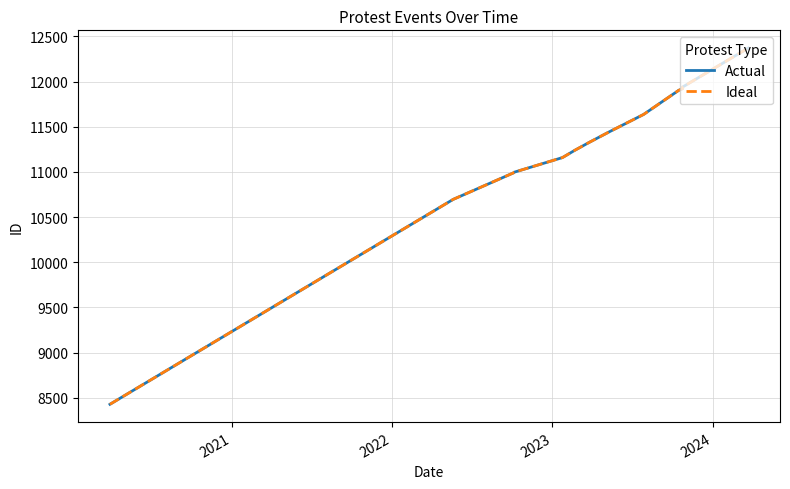

How many values in the Ideal series exceed 11330?

6